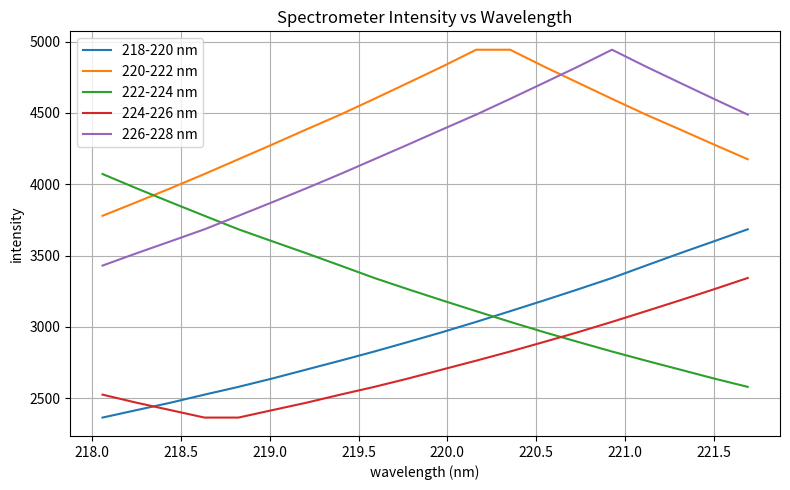

True or false: 218-220 nm and 226-228 nm intersect in this chart.

False